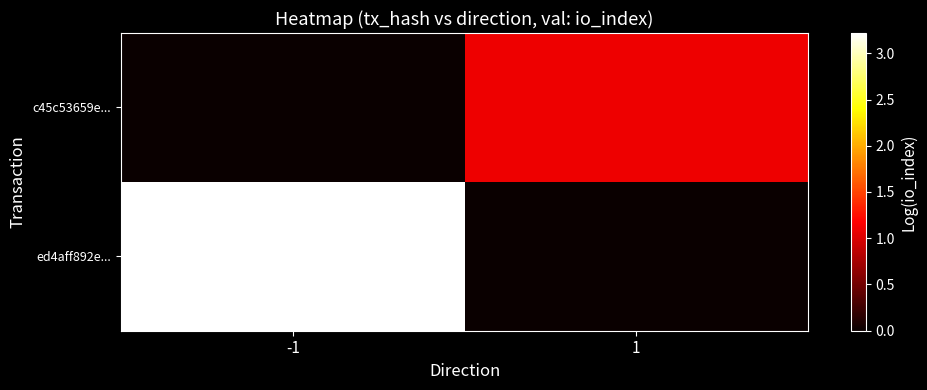

What is the spread (max minus min) of values at 1?

1.1